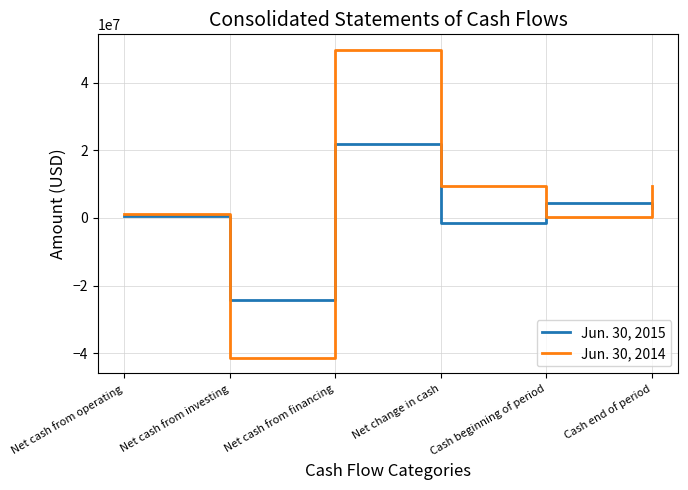

List the series in order of their peak value, highest first.

Jun. 30, 2014, Jun. 30, 2015